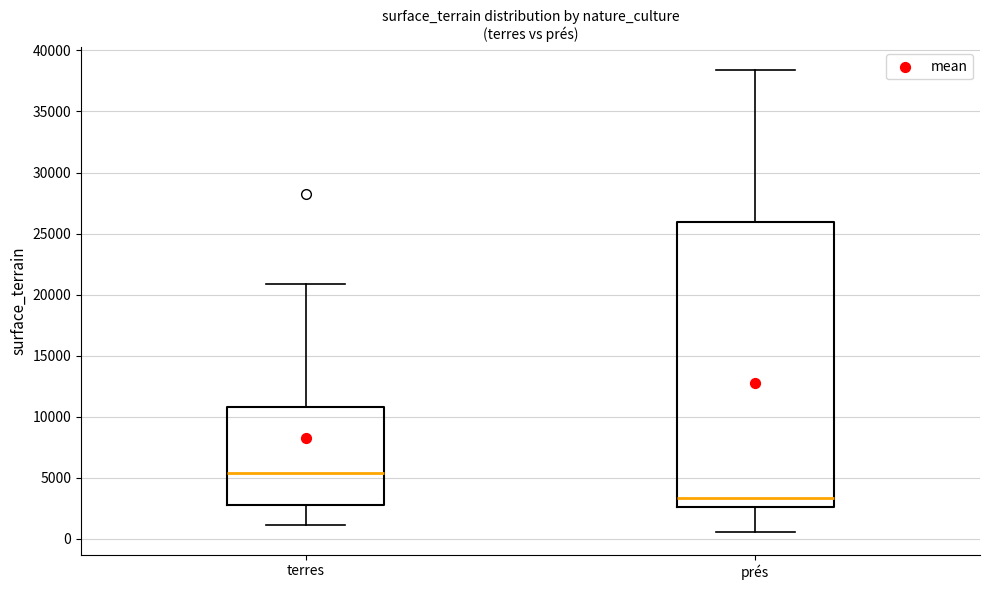

Which box has the lowest median line?

prés